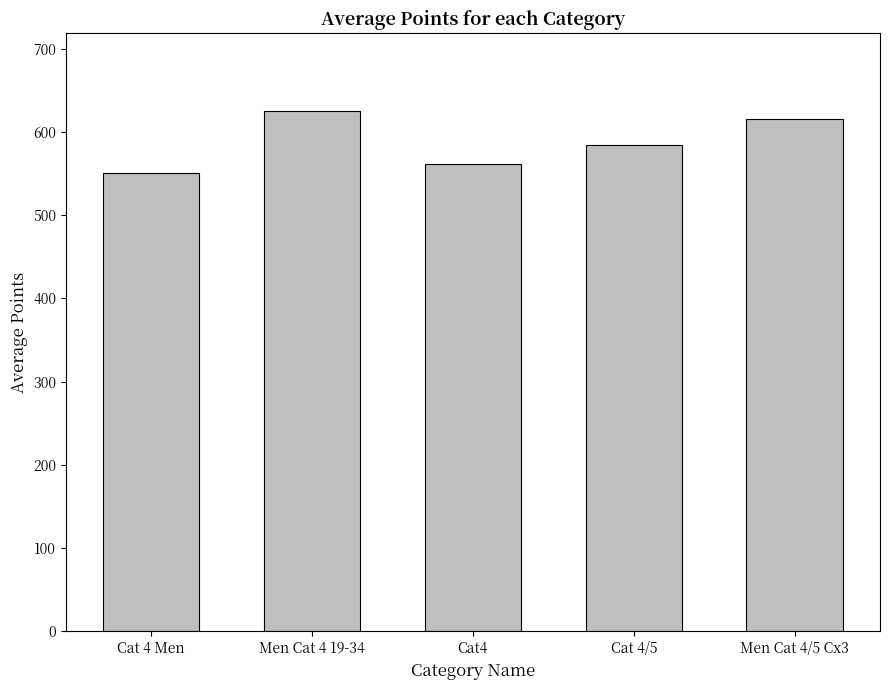

What is the change in value from Cat4 to Men Cat 4/5 Cx3?

+54.1